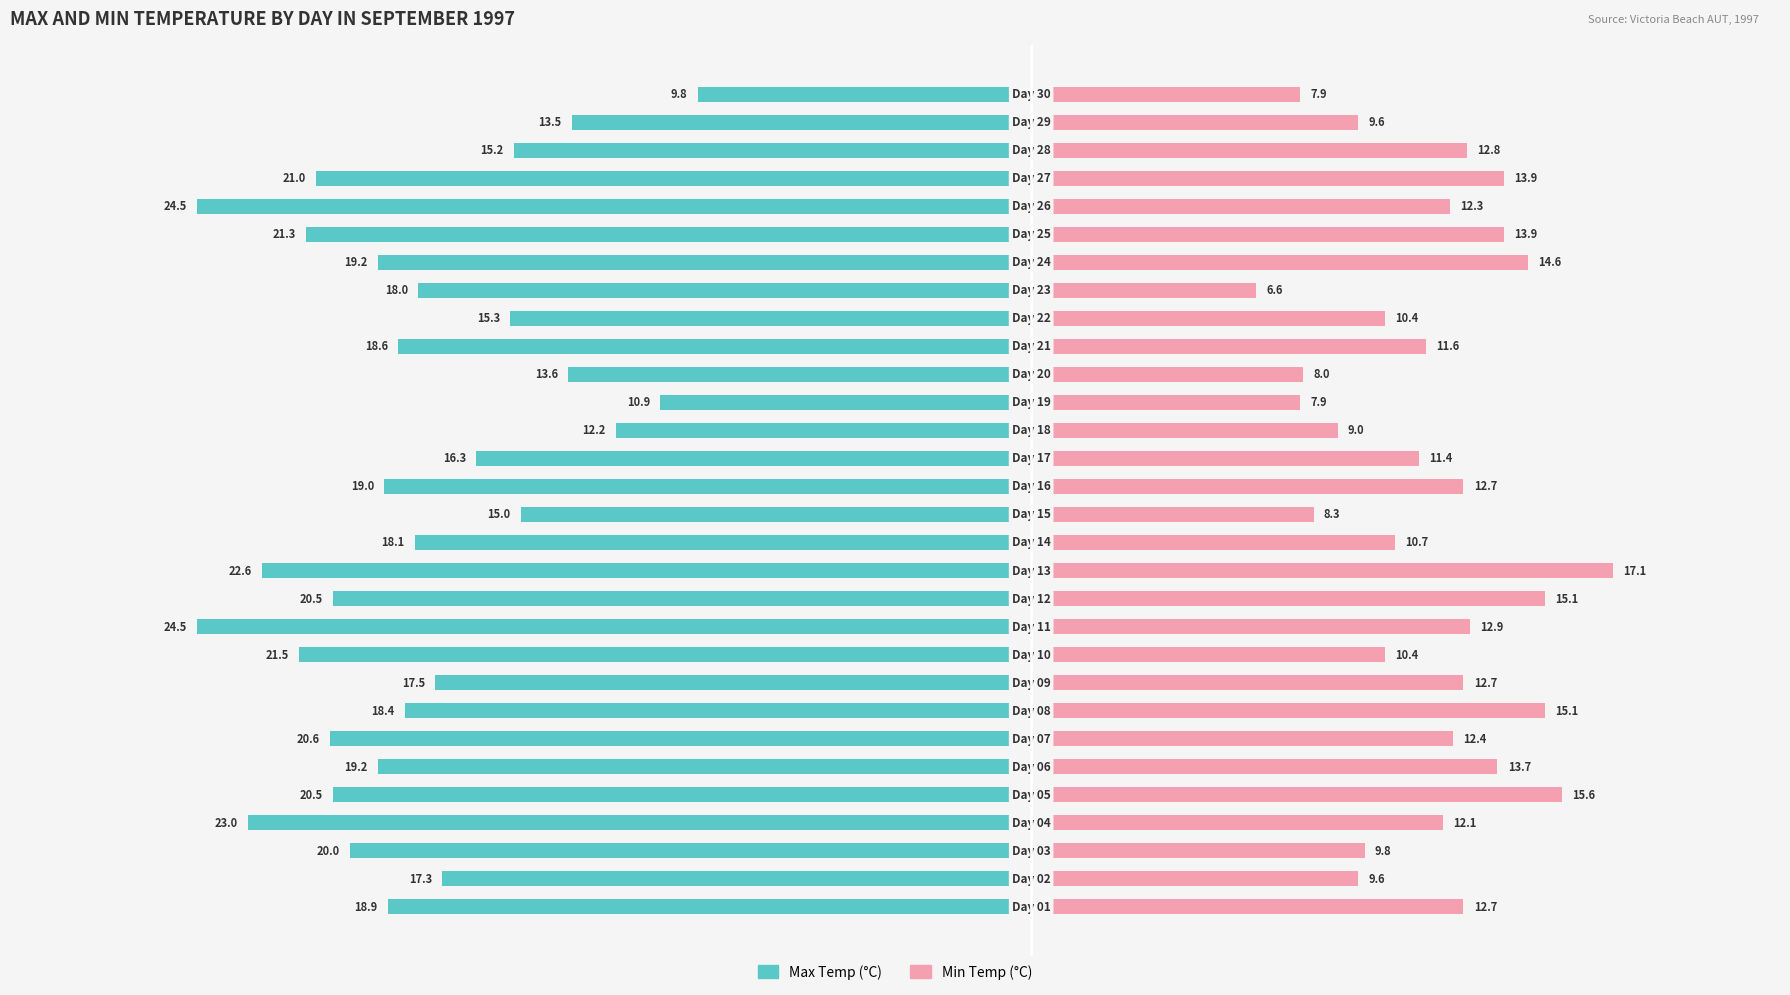

What is the difference between the Min Temp (°C) values at 0 and 4?

2.9